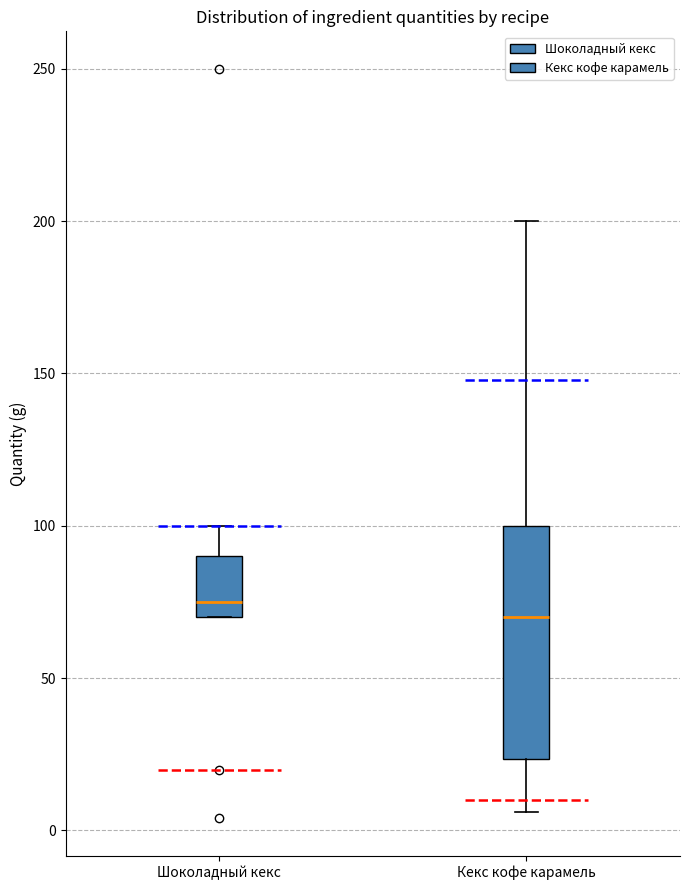

Reading left to right, read every box against the y-axis: the position of its median line, the range the box covers, and the ends of its whiskers. The values are not printed on the chart, so give them approximately, as read against the axis.

Шоколадный кекс: median 75, box 70 to 90, whiskers 70 to 100
Кекс кофе карамель: median 70, box 25 to 100, whiskers 5 to 200